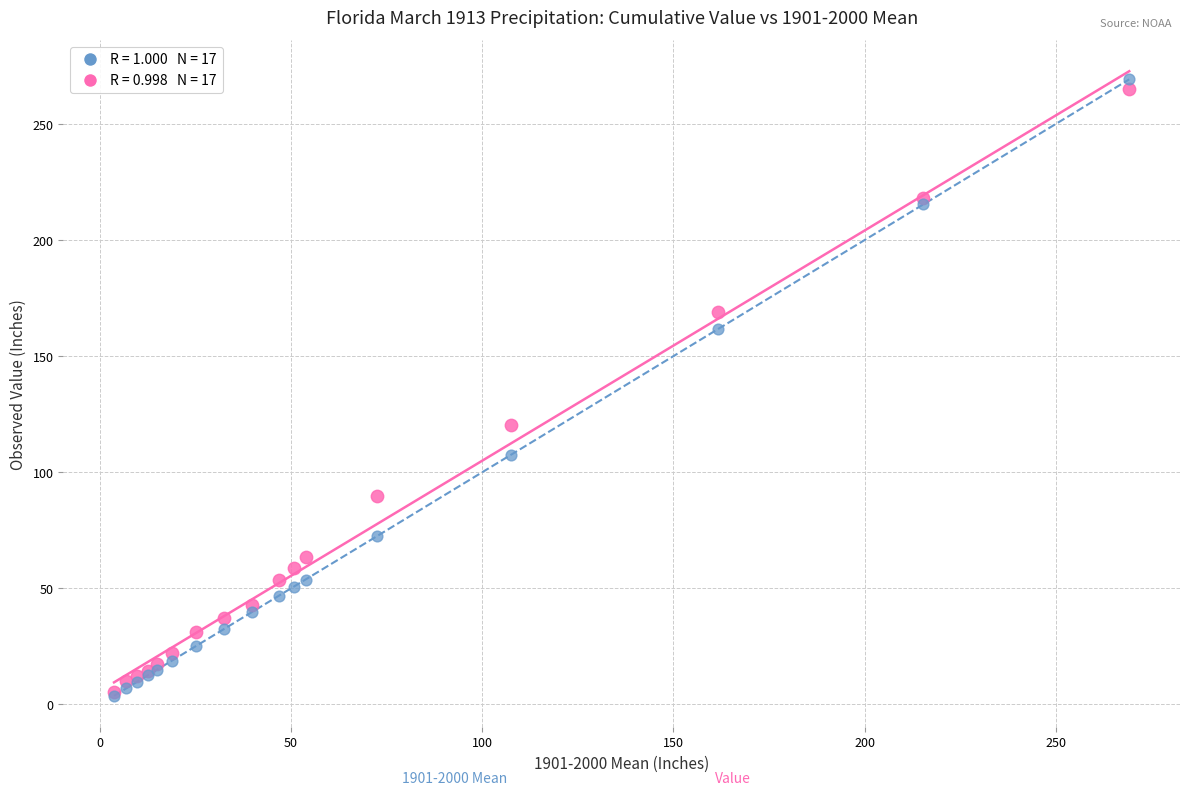

Across all series, what Y value is closest to 136?

120.5